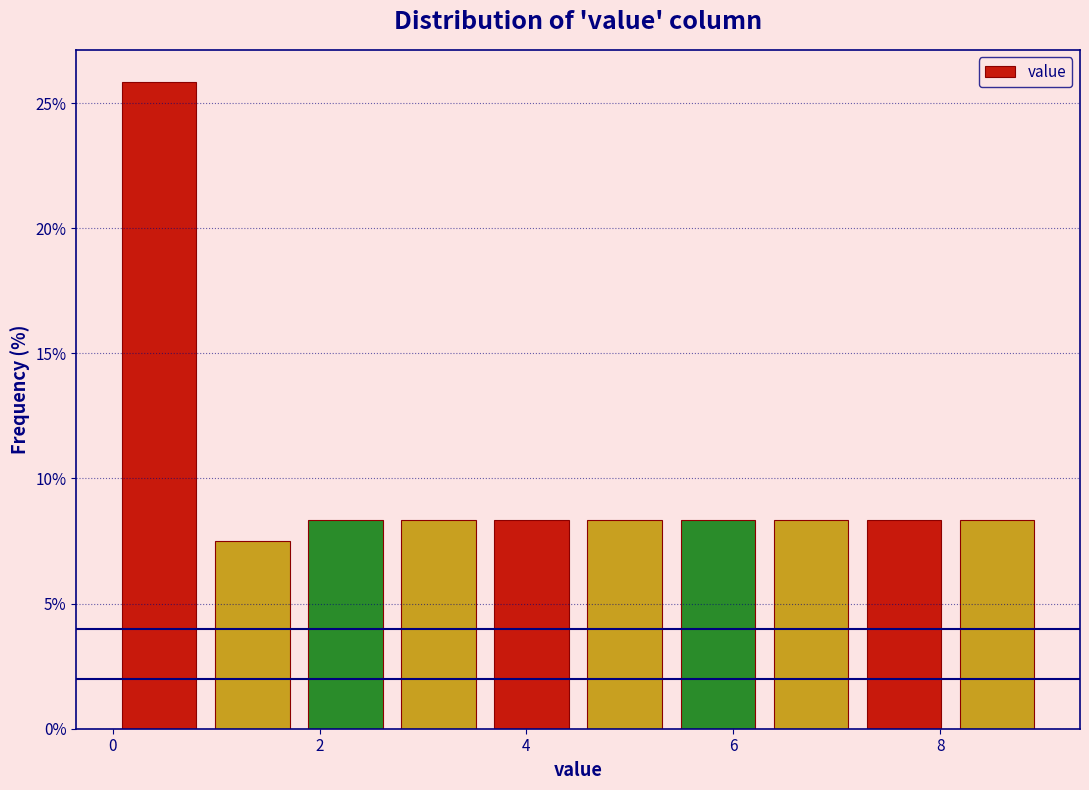

Which range on the x-axis has the tallest bar?

0.0 to 0.9